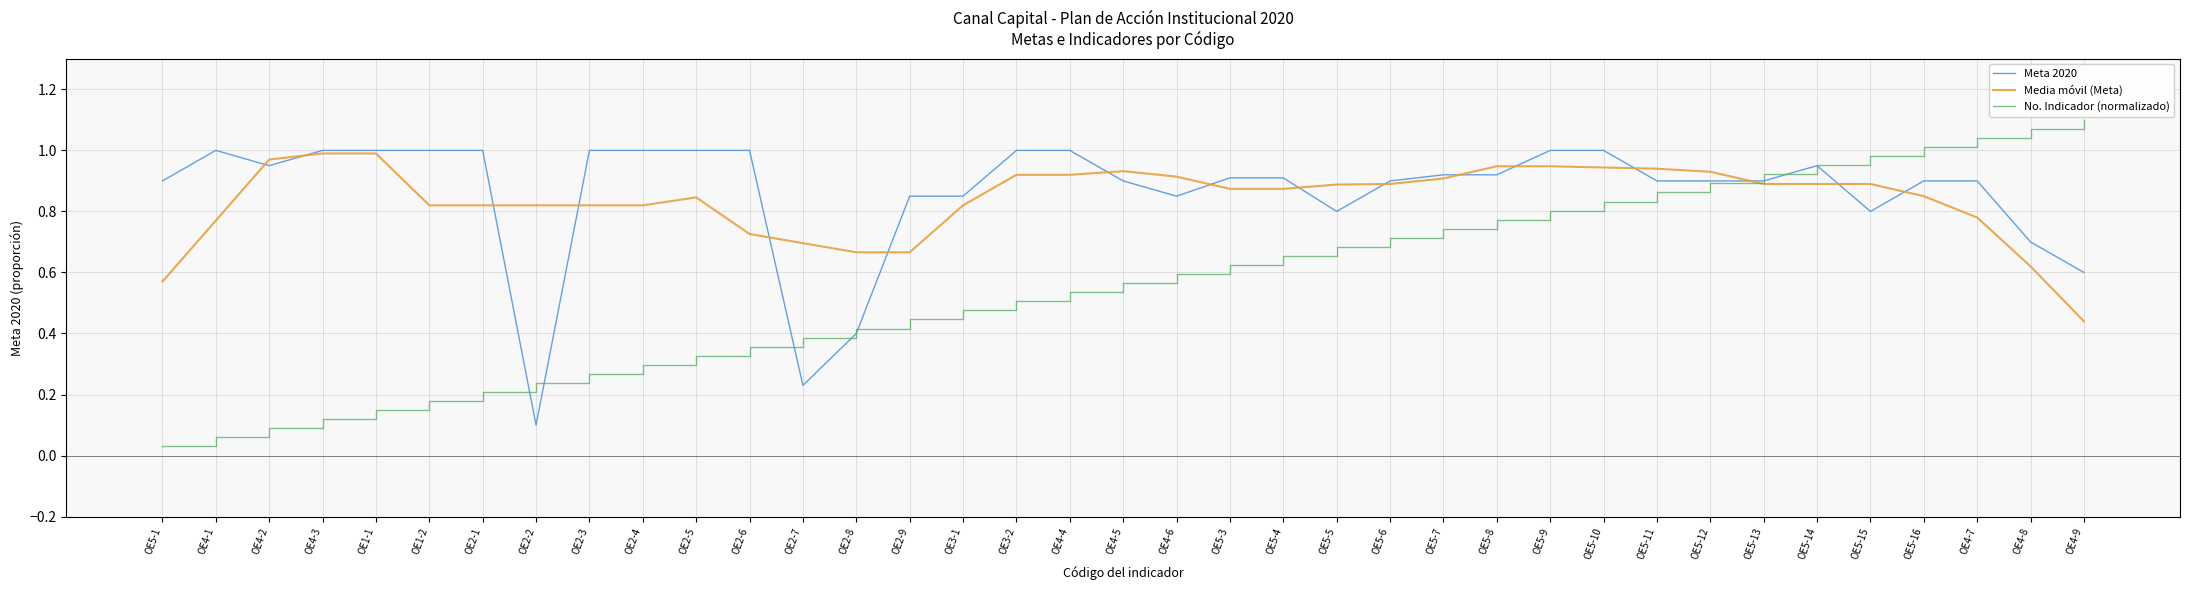

Which series has the largest range (max minus min)?

No. Indicador (normalizado)